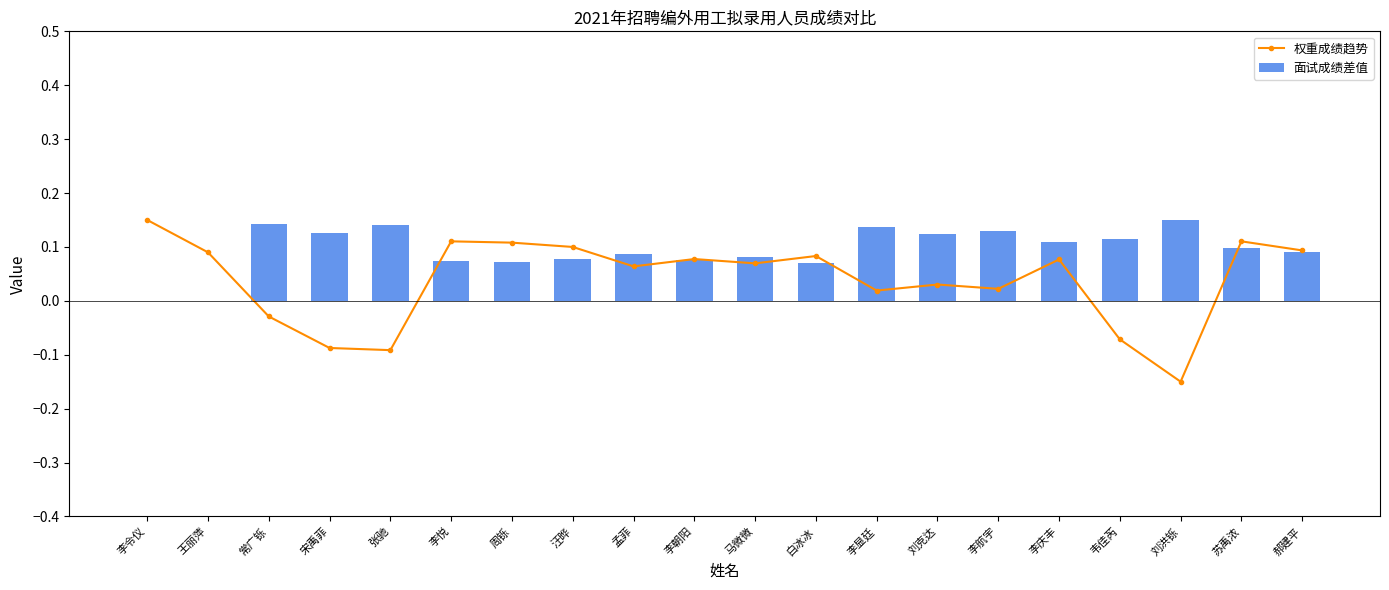

How many positive values are there?

15